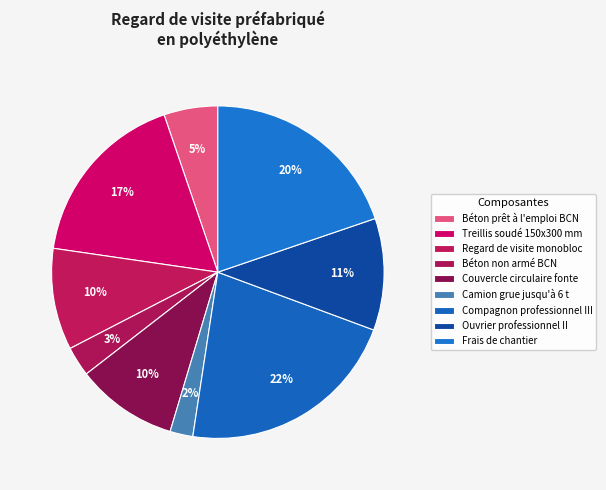

Is it true that Couvercle circulaire fonte is 10% of the pie?

True